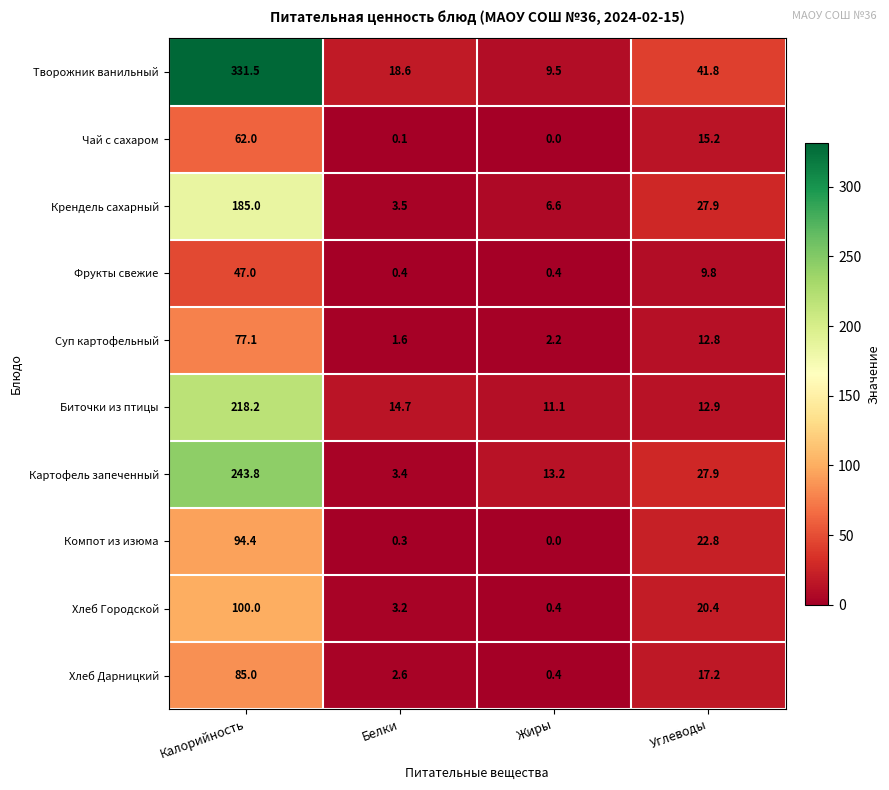

Which series changed the most between Белки and Жиры?

Картофель запеченный